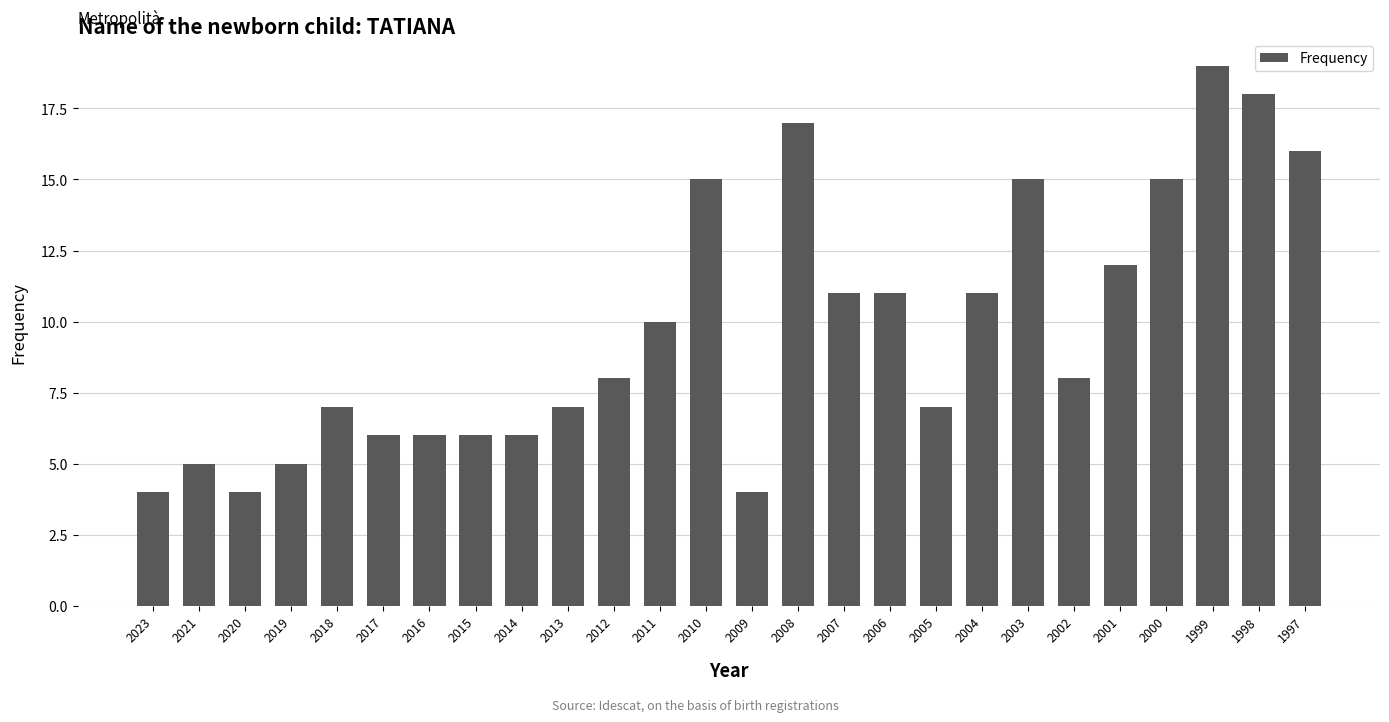

The value at 2000 is 20. True or false?

False